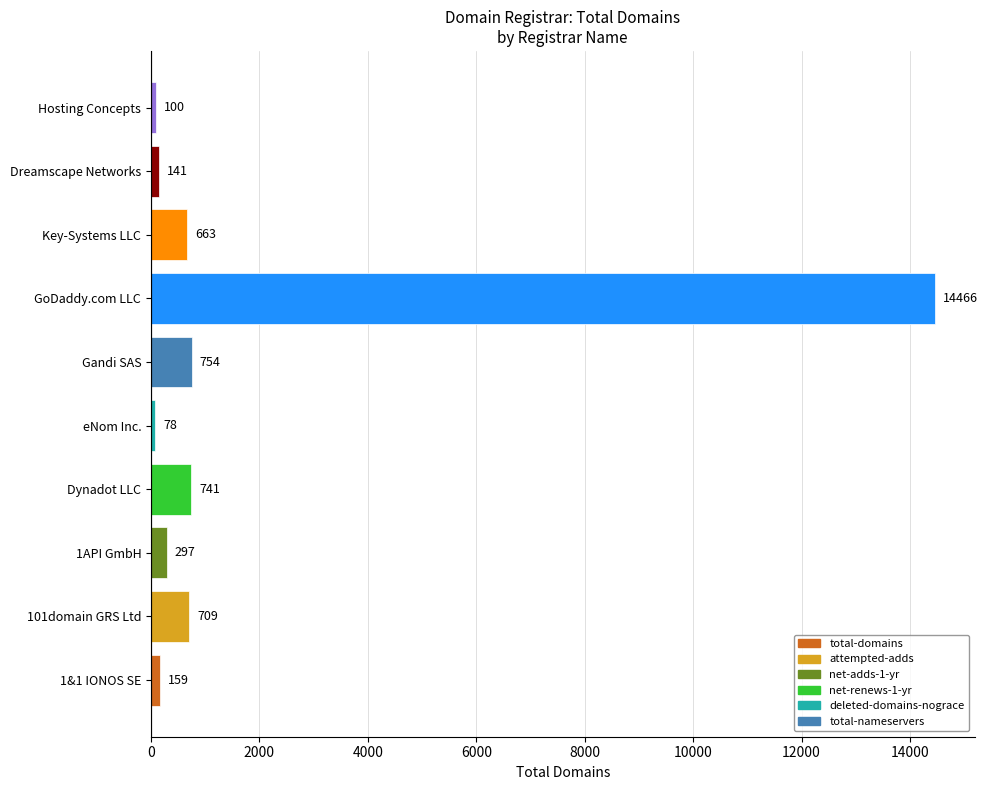

What is the difference between the values at GoDaddy.com LLC and Dreamscape Networks?

14325